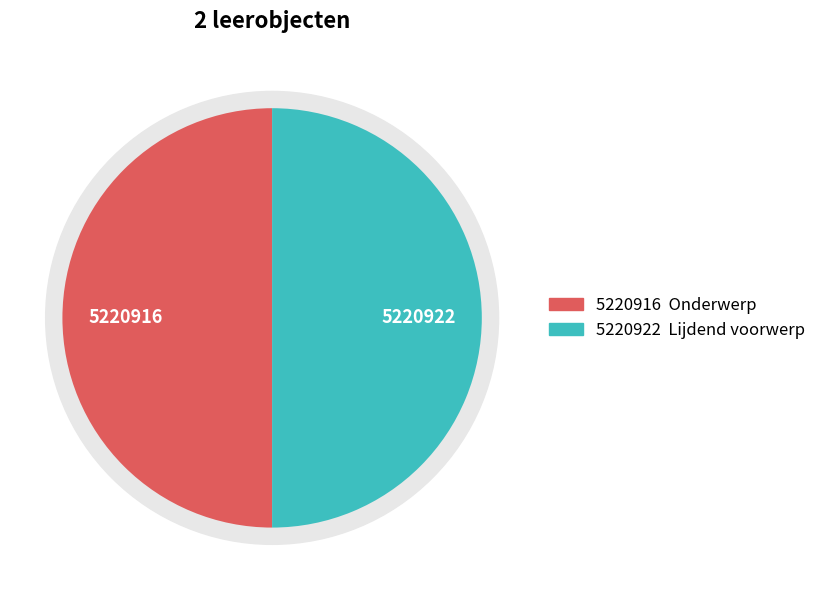

True or false: Lijdend voorwerp accounts for 35% of the total.

False